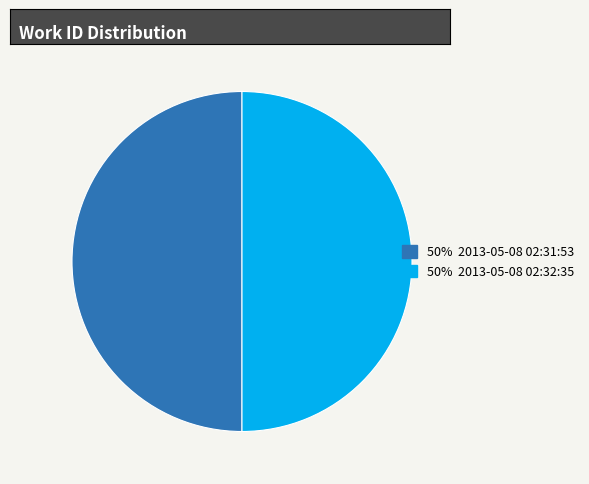

How many slices are in this pie chart?

2